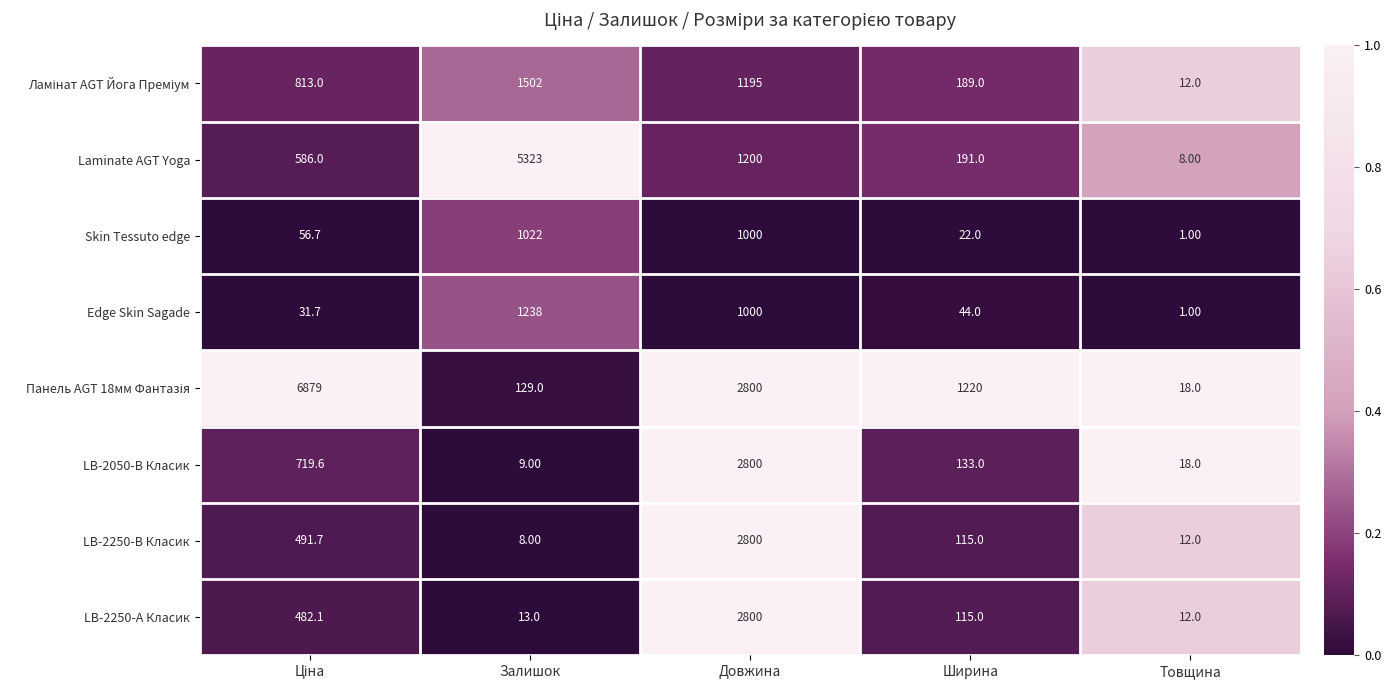

What is the spread (max minus min) of values at Довжина?

1800.0